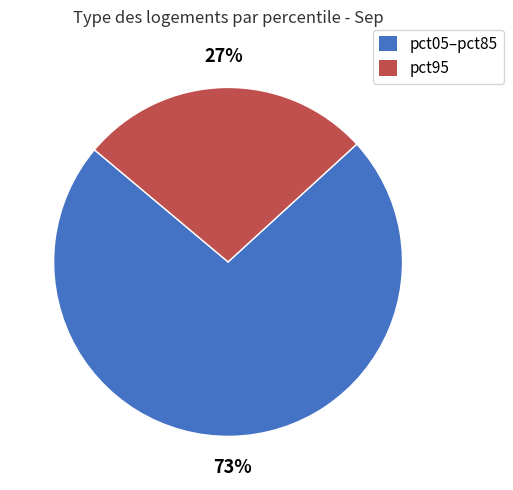

To the nearest percent, what is the difference between the largest and smallest slice percentages?

46%